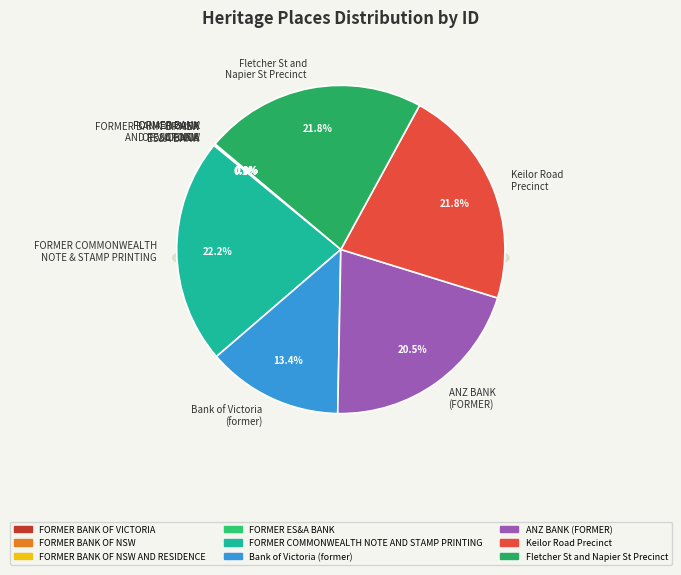

Is there any slice that represents more than half of the pie?

No